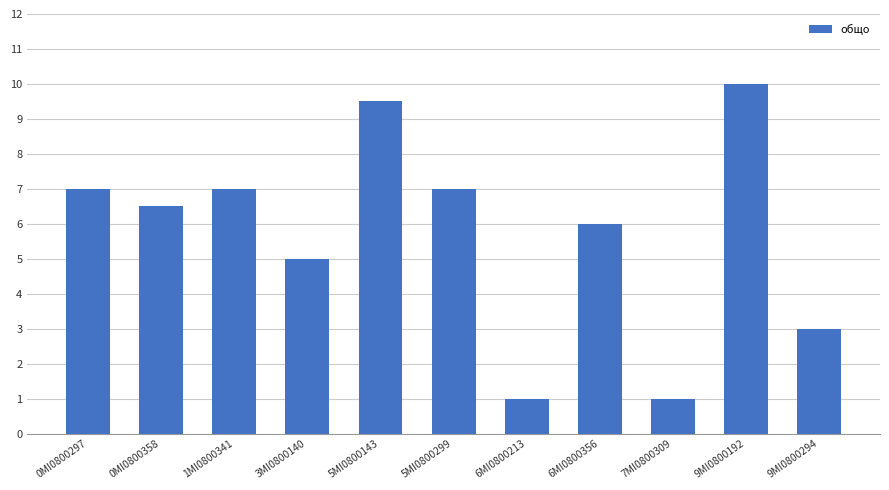

What is the difference between the values at 9MI0800294 and 6MI0800213?

2.0